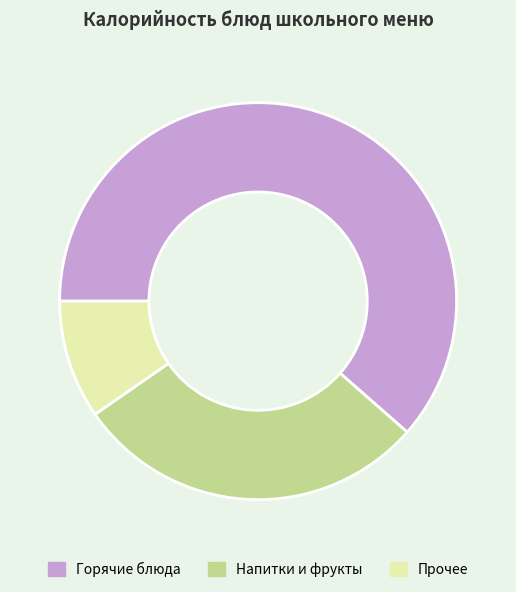

Combined, do Прочее and Горячие блюда account for over 50%?

Yes